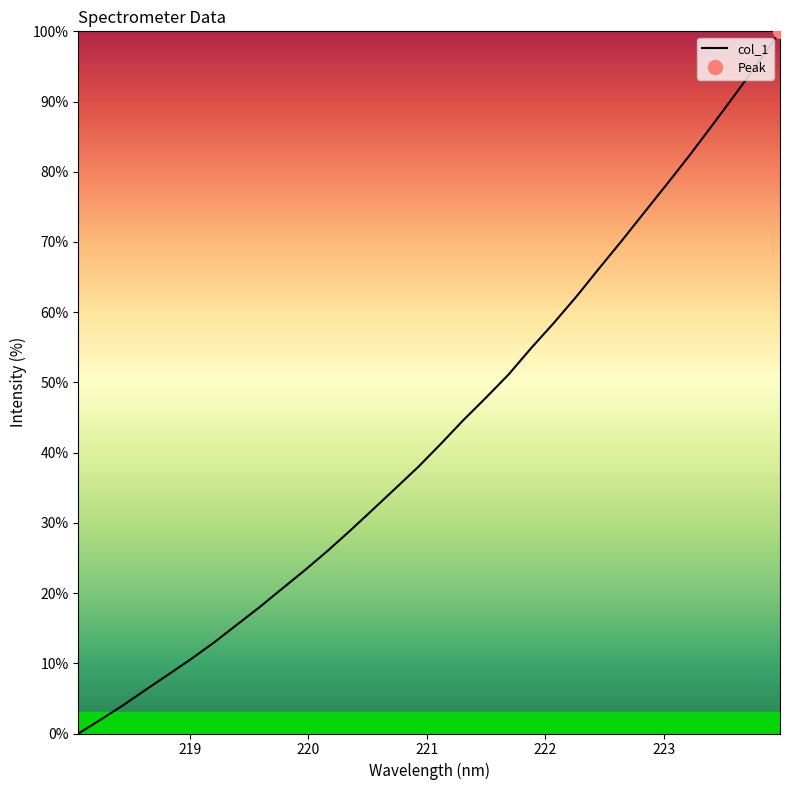

How many positive values are there?

31